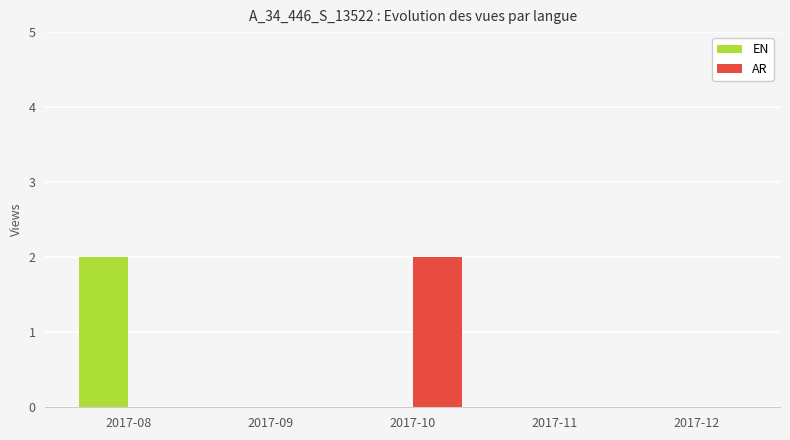

What is the maximum value for EN?

2